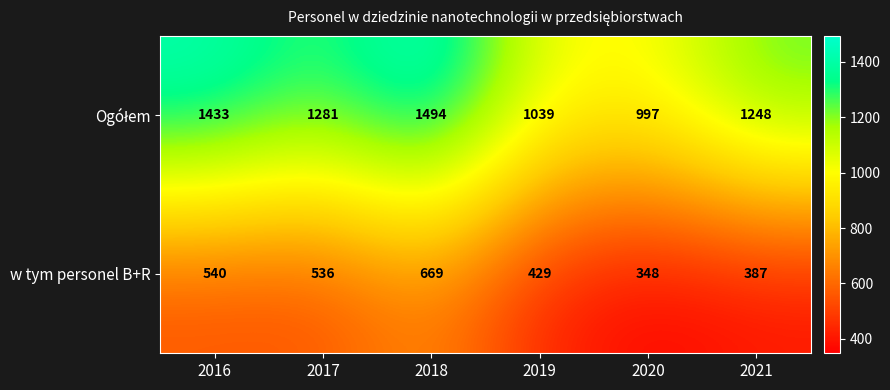

How many distinct data groups are displayed?

2